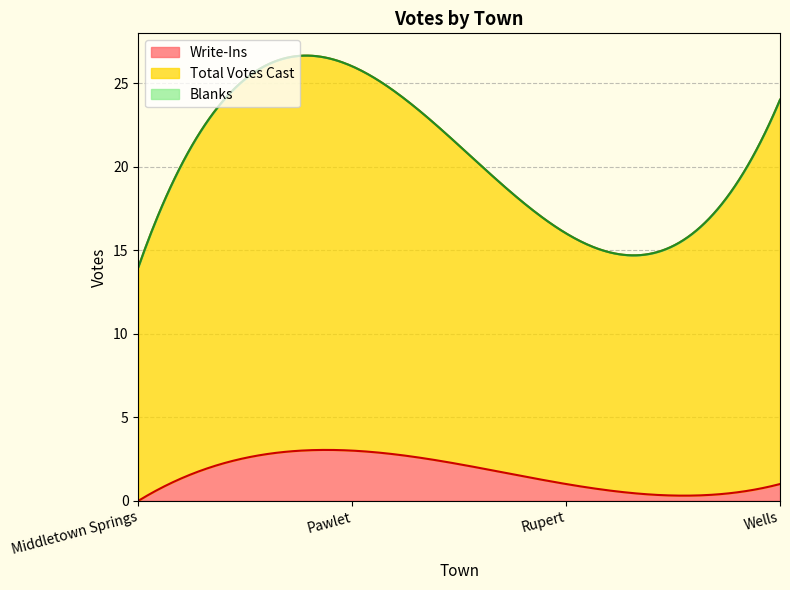

Between Wells and Middletown Springs, which is larger?

Wells